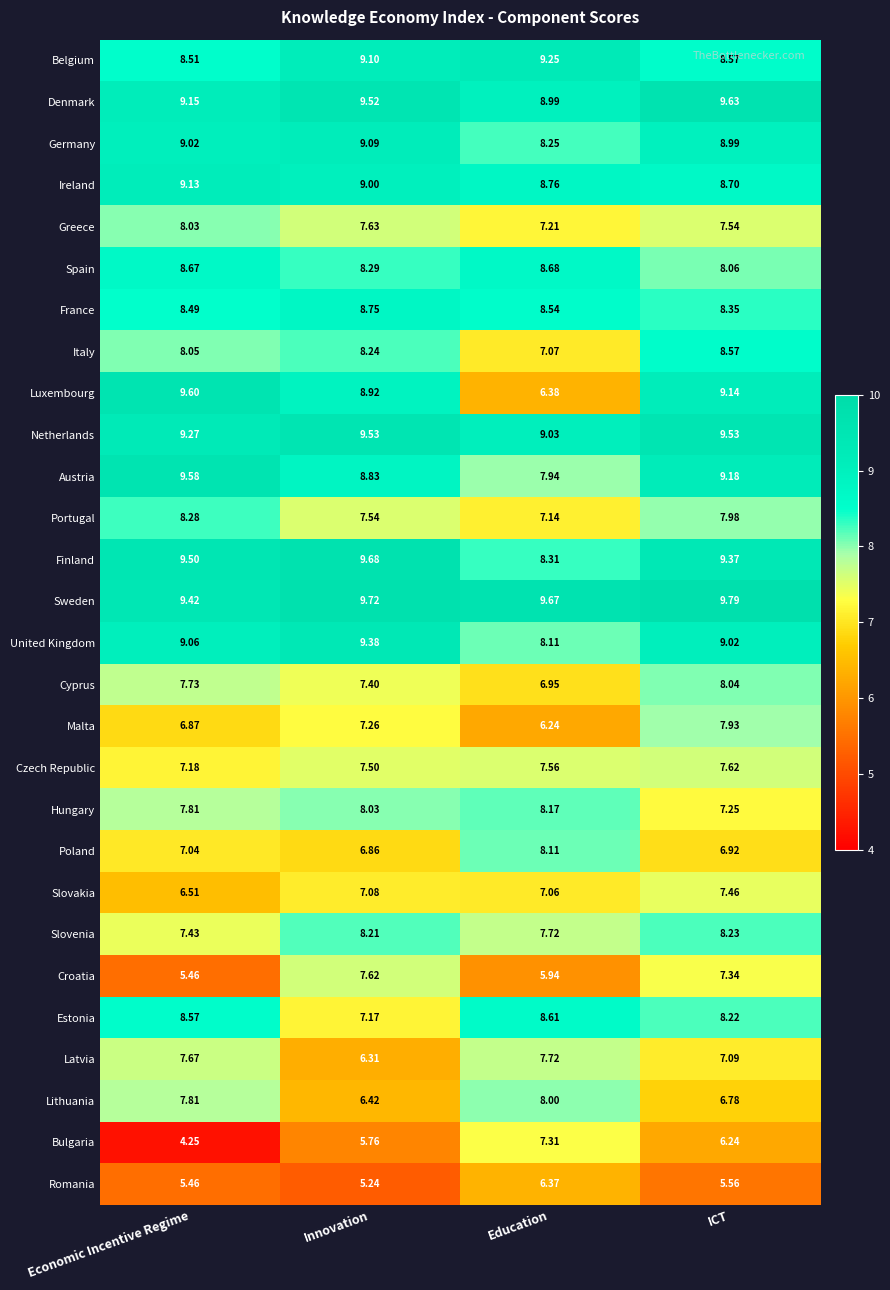

Where is Italy nearest to the value 7?

Education